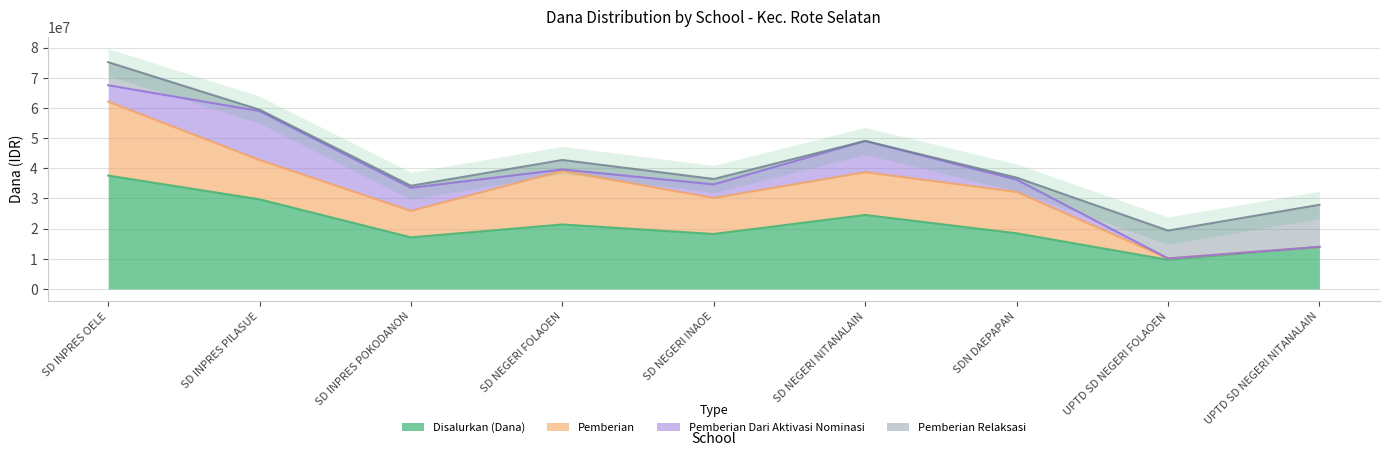

List the labels in order of Pemberian Dari Aktivasi Nominasi value, smallest first.

UPTD SD NEGERI FOLAOEN, UPTD SD NEGERI NITANALAIN, SD NEGERI FOLAOEN, SDN DAEPAPAN, SD NEGERI INAOE, SD INPRES OELE, SD INPRES POKODANON, SD NEGERI NITANALAIN, SD INPRES PILASUE